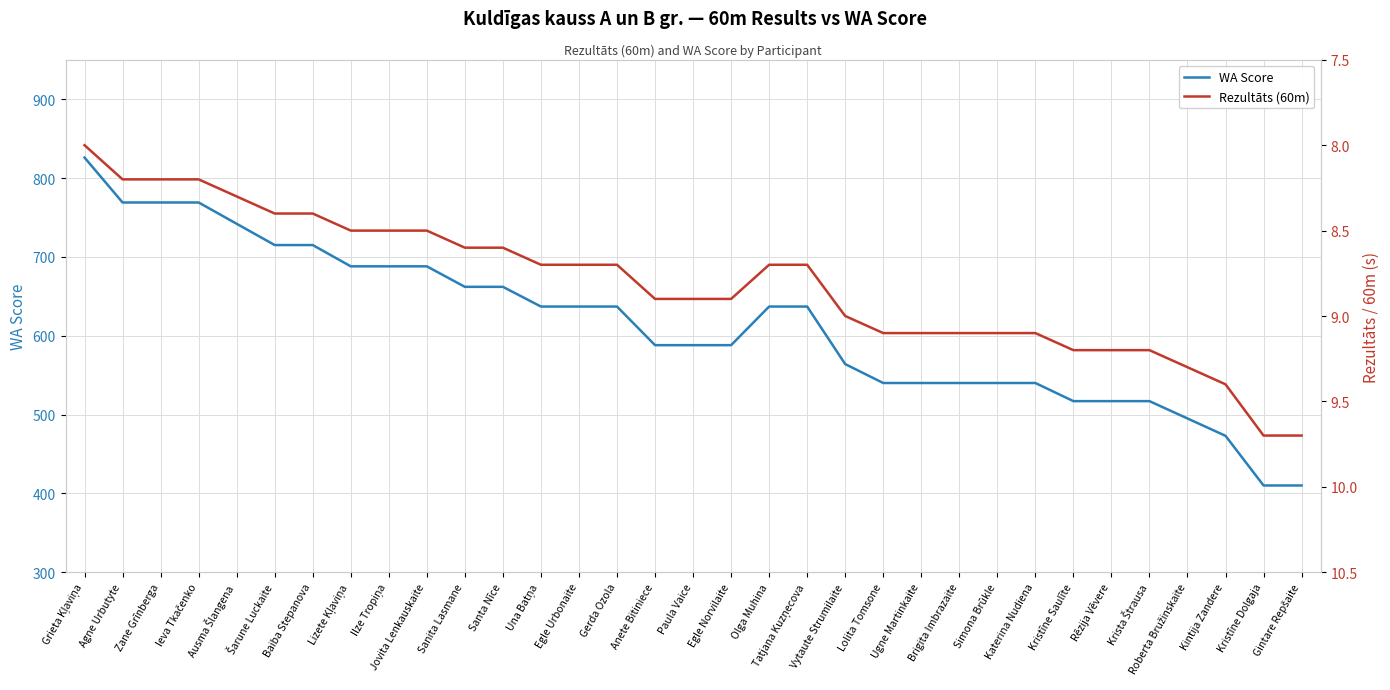

Which category has the highest value in the WA Score series?

Grieta Kļaviņa